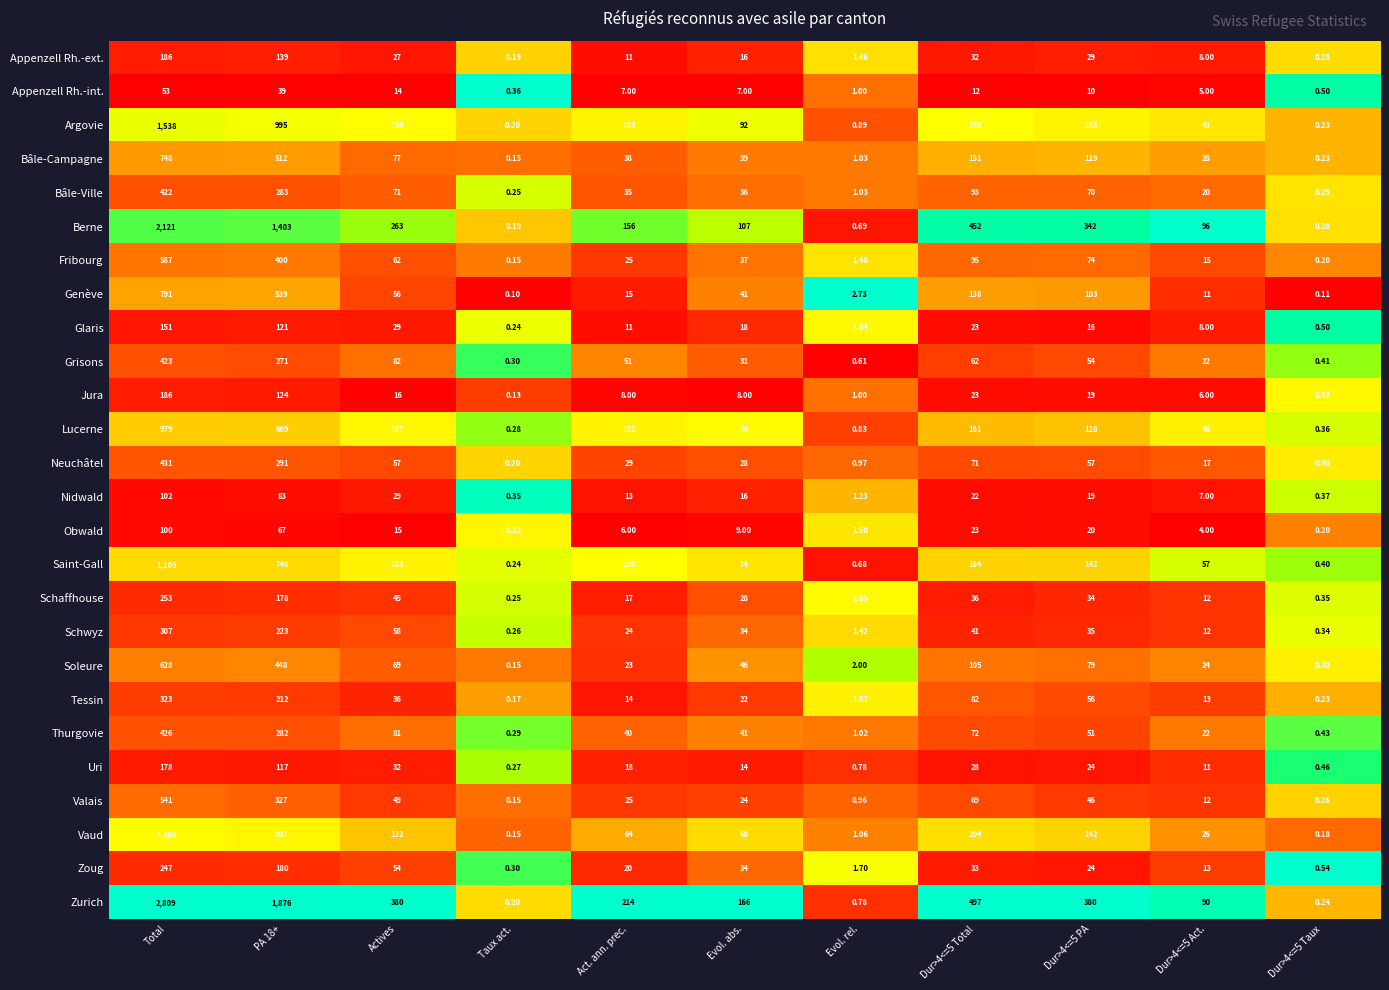

Which series has the largest range (max minus min)?

Zurich